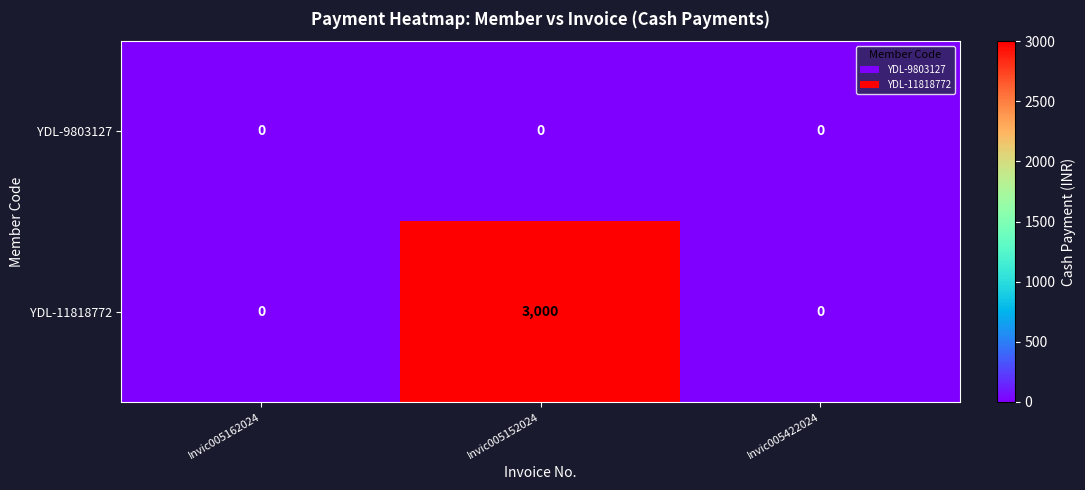

True or false: YDL-11818772 has a value of 3000 at Invic005152024.

True